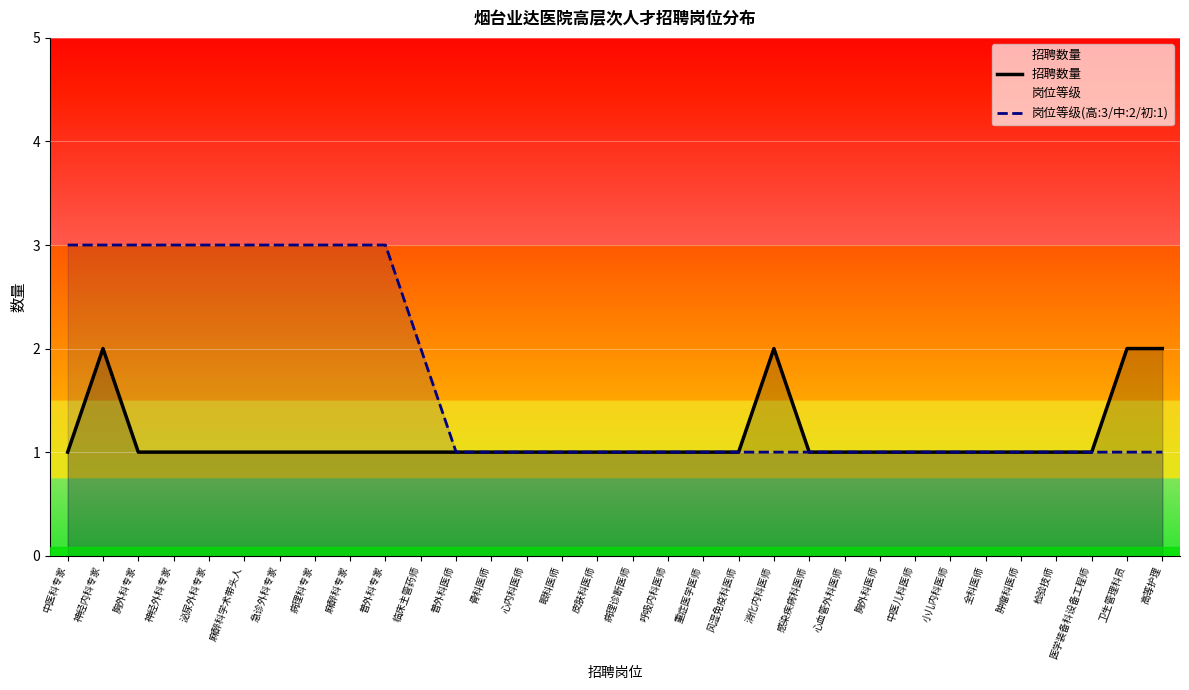

Rank the series at 泌尿外科专家 from lowest to highest value.

招聘数量, 岗位等级(高:3/中:2/初:1)